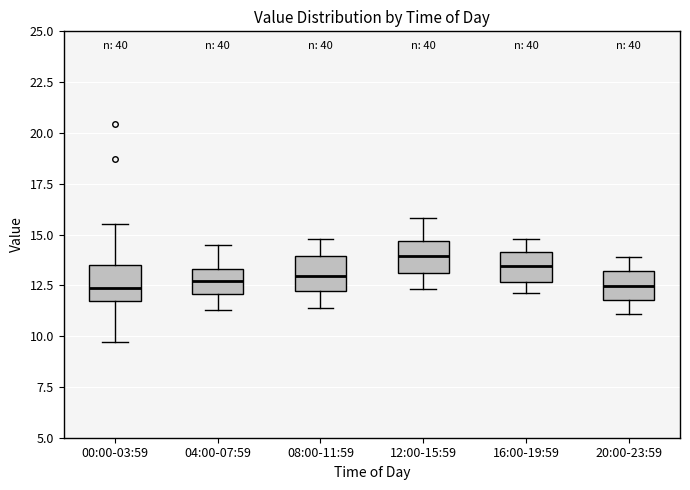

Where does the lower whisker of the box for 12:00-15:59 end on the y-axis? The values are not printed on the chart, so give them approximately, as read against the axis.

12.5